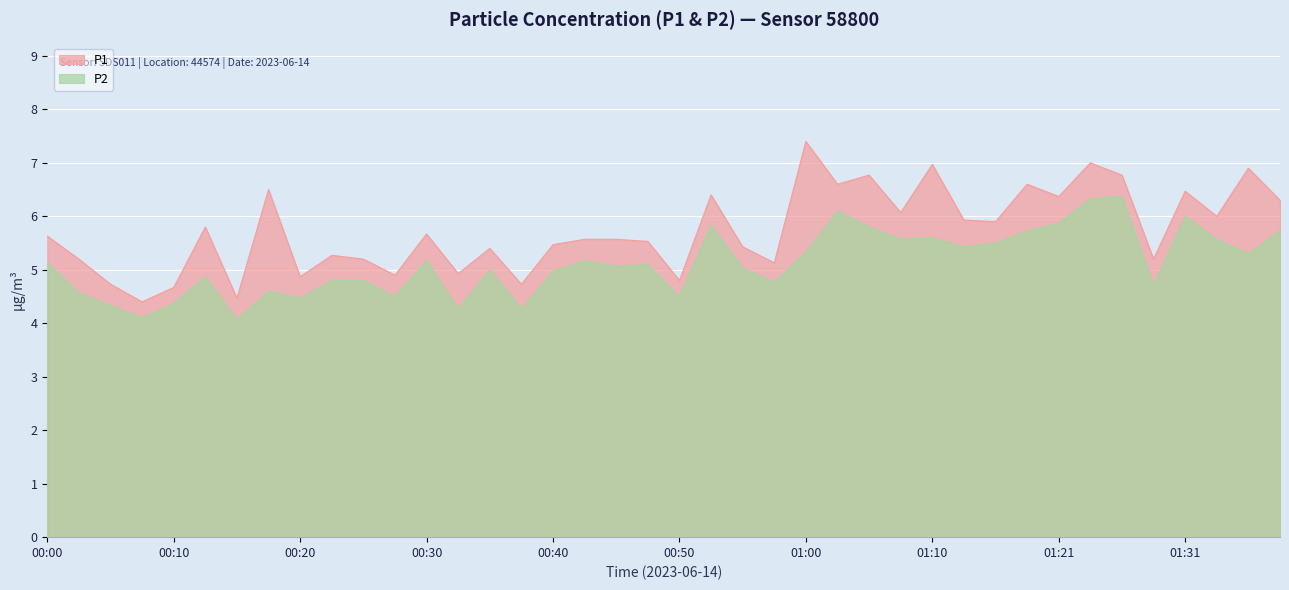

How many values in the P1 series are below 5?

9